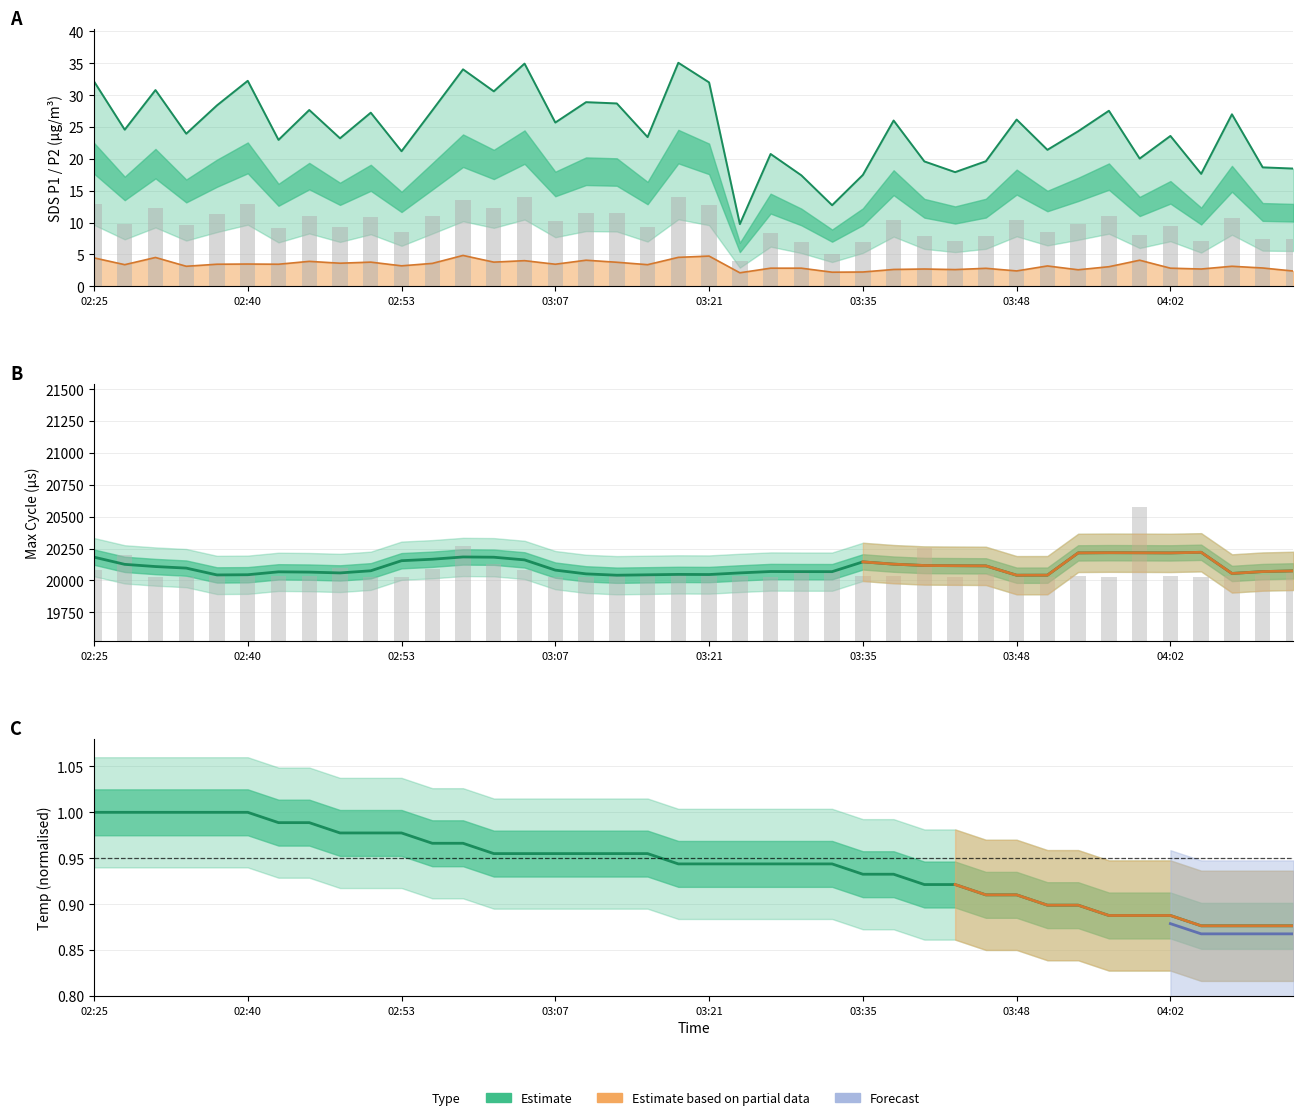

Rank the series by their maximum value, from lowest to highest.

Temp, SDS_P2, SDS_P1, Max_cycle